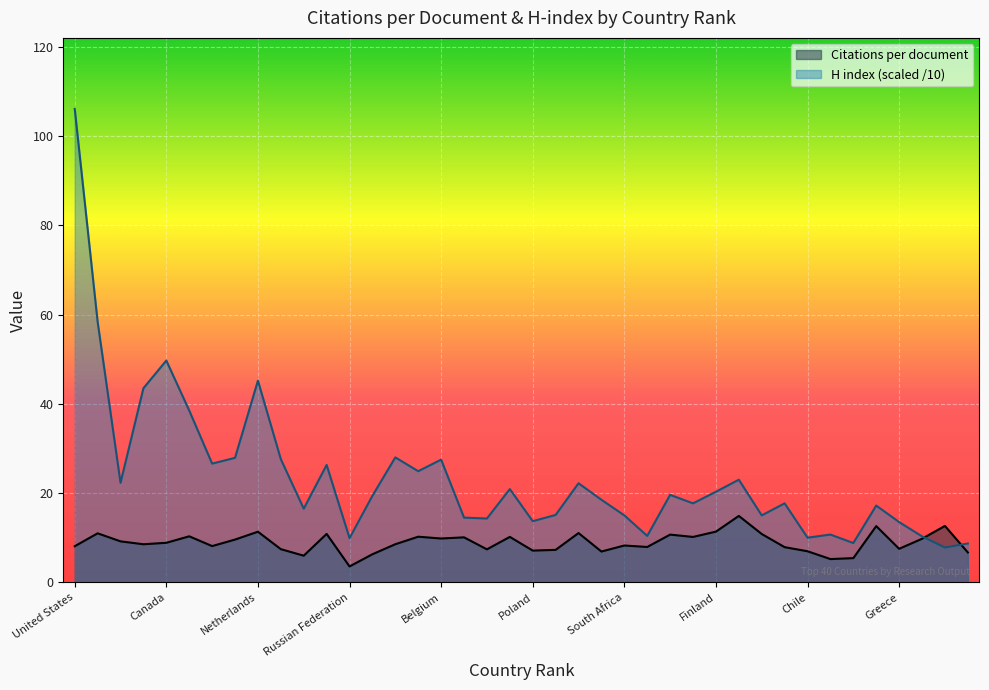

How many lines are shown in the chart?

2